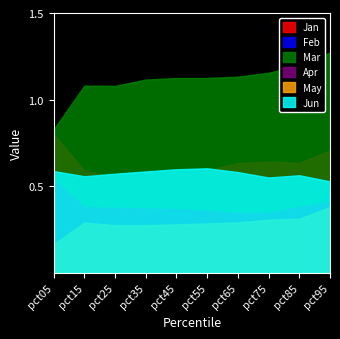

Count the number of categories in the chart.

10